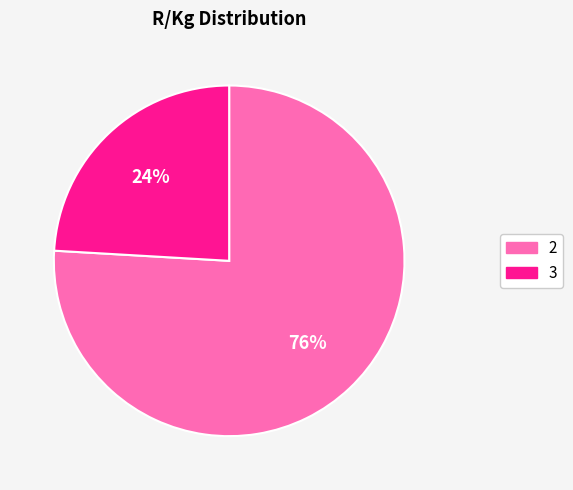

Rank the categories by value from highest to lowest.

2, 3